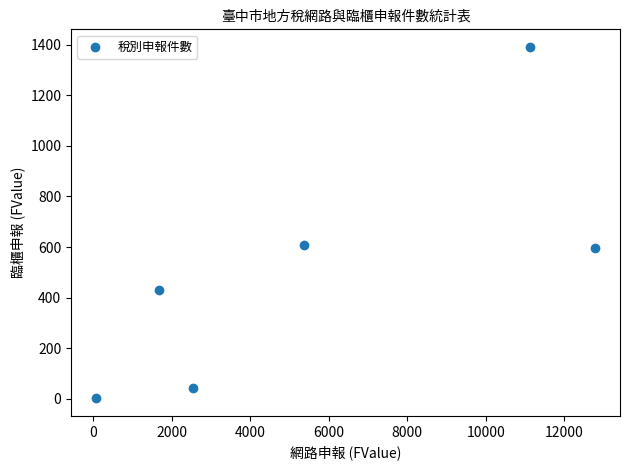

What is the range of Y values (max minus min)?

1391